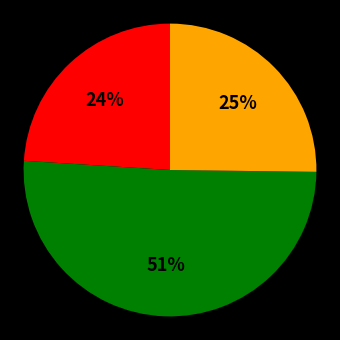

To the nearest percent, what is the average slice percentage?

33%